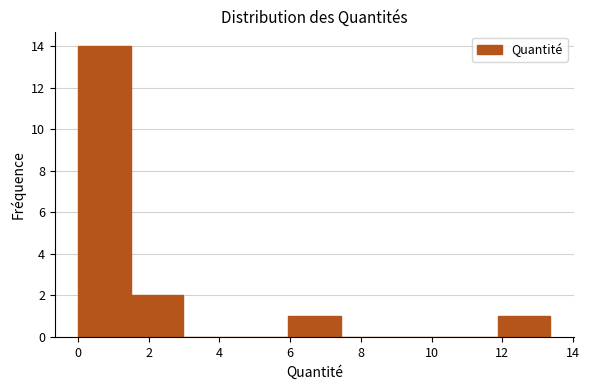

What is the height of the bar covering 0.0 to 1.4 on the x-axis? Neither the bar edges nor the heights are printed on the chart, so give them approximately, as read against the axes.

14